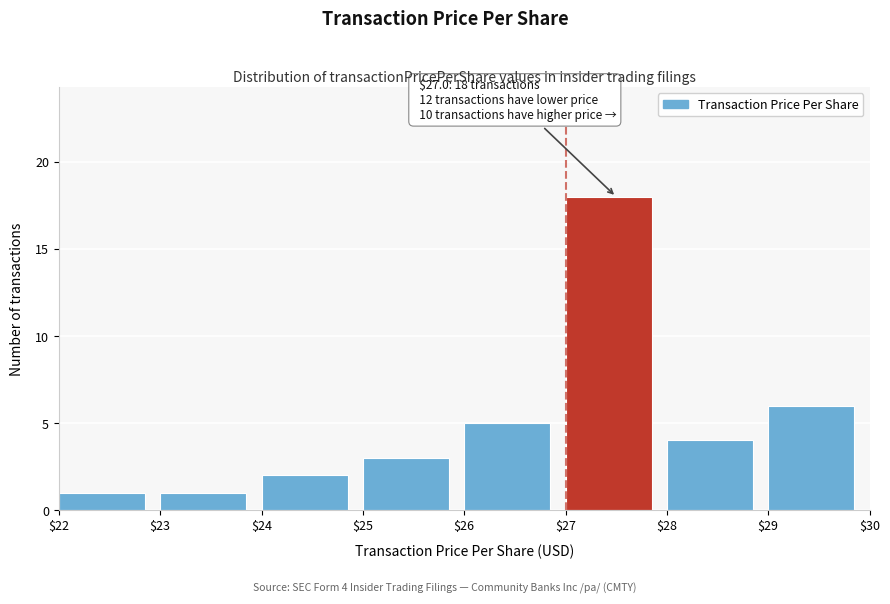

Which range on the x-axis has the tallest bar?

$27 to $28